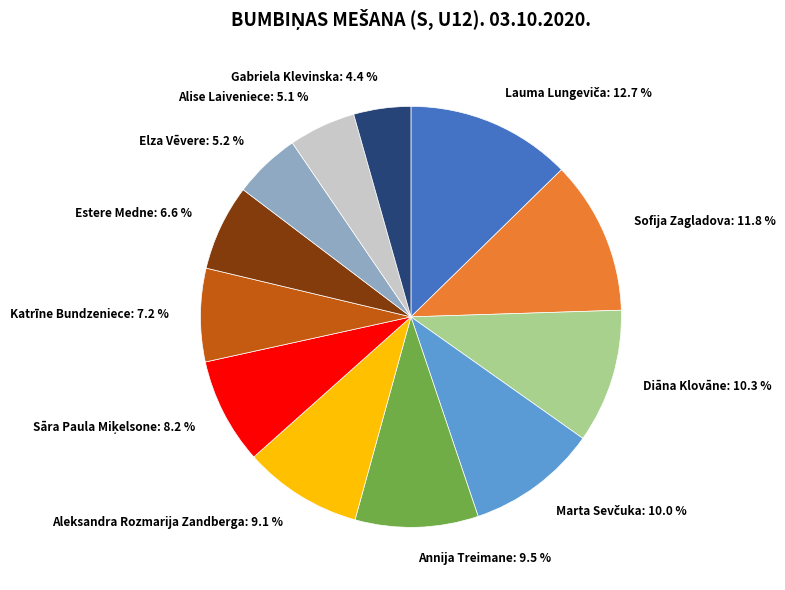

Is there a majority slice in this chart?

No